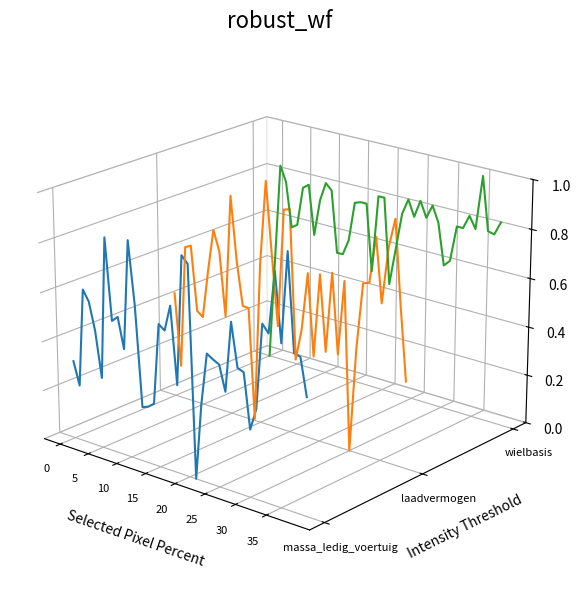

At which category does the chart reach its peak across all series?

10